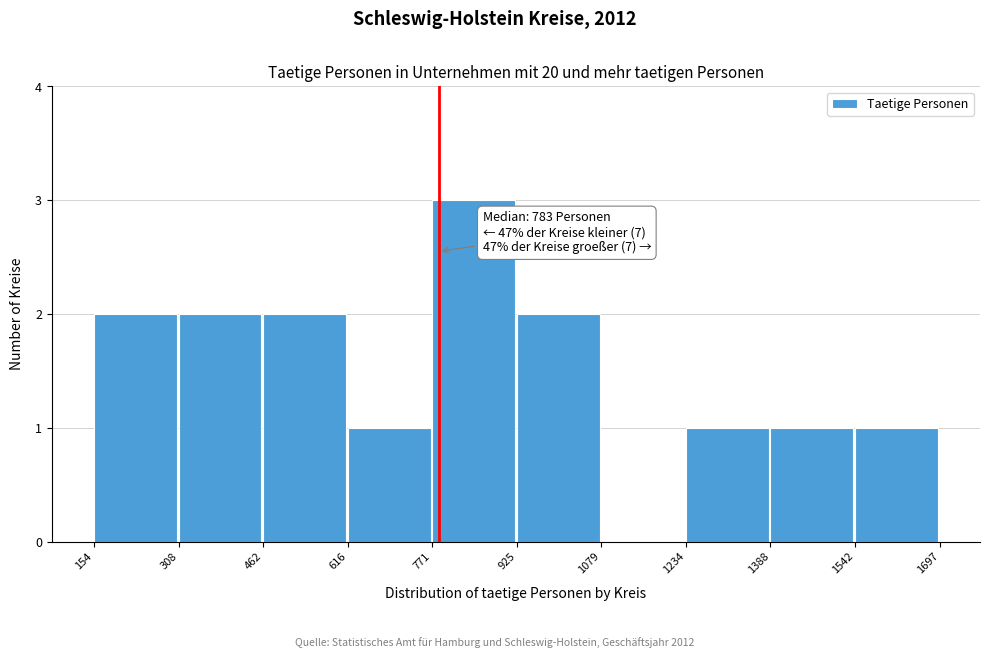

Over which range of the x-axis is the bar tallest?

771 to 925